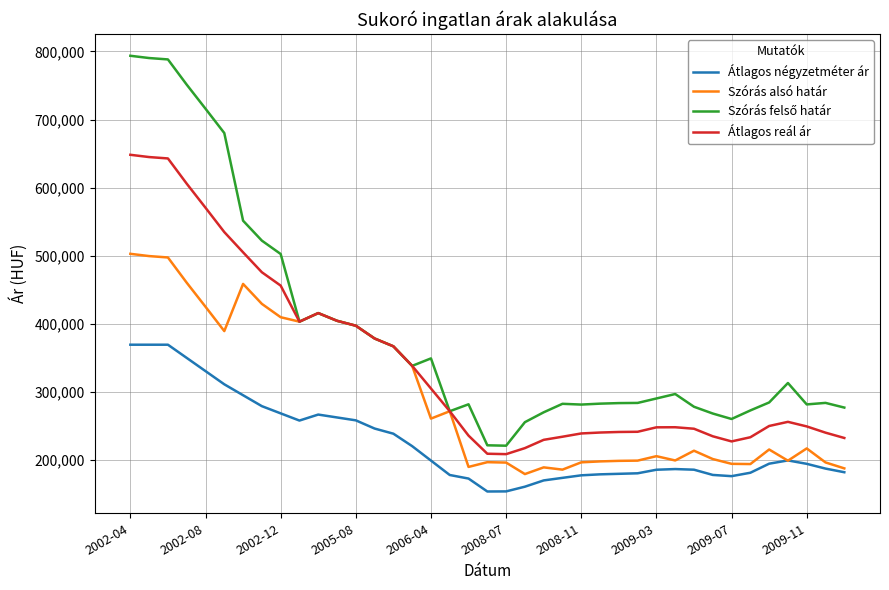

What is the maximum value for Átlagos reál ár?

648212